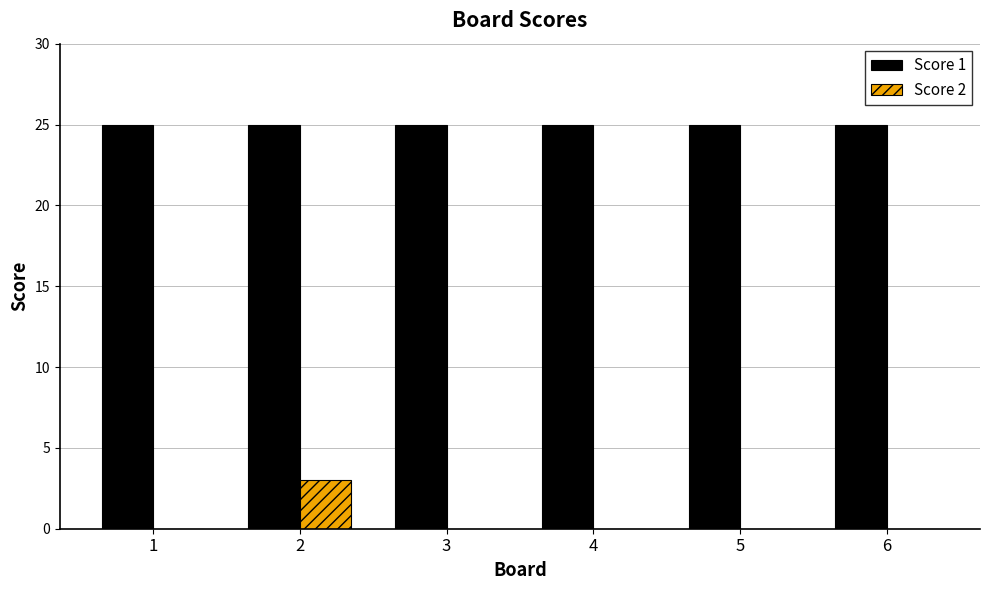

What is the sum of all Score 1 values?

150